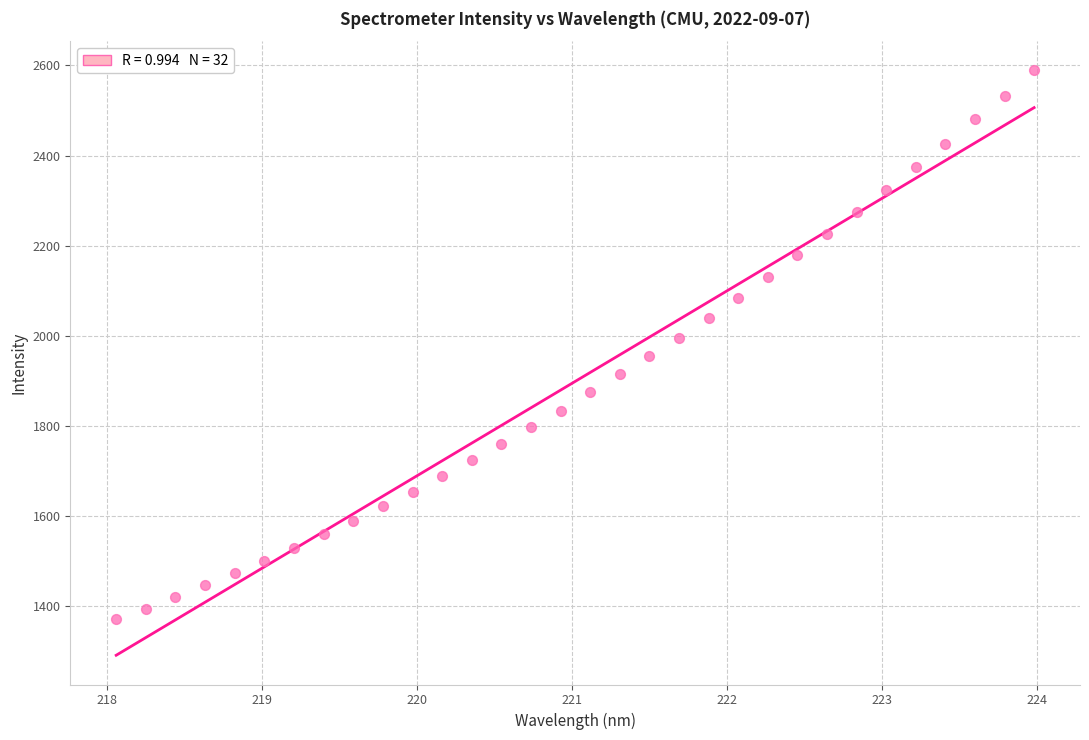

What is the range of X values (max minus min)?

5.9